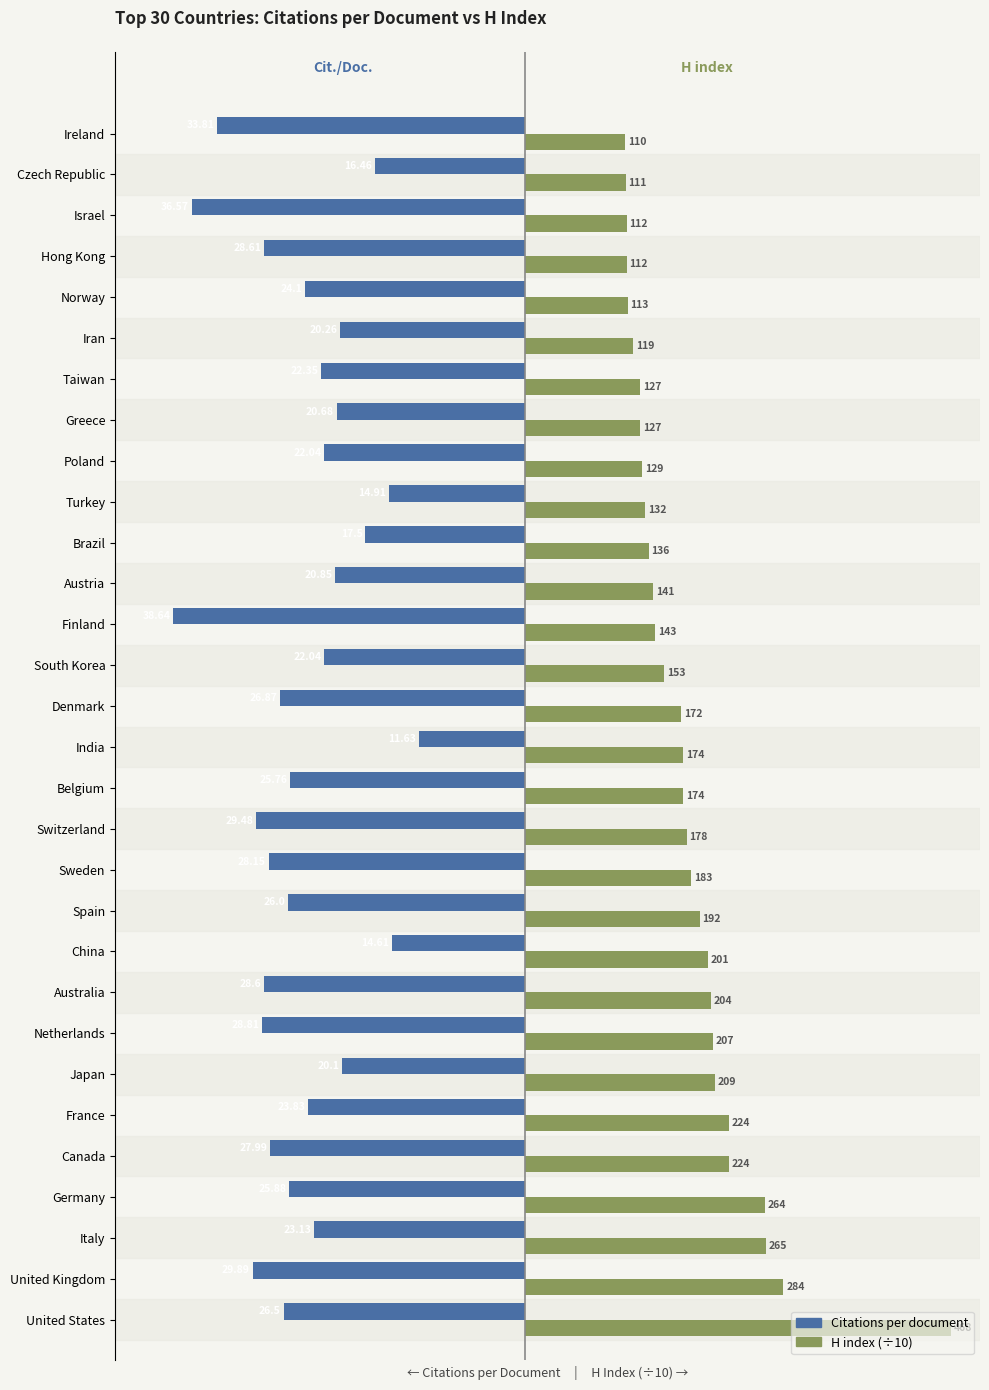

What are all the series names shown in the legend?

Citations per document, H index (÷10)